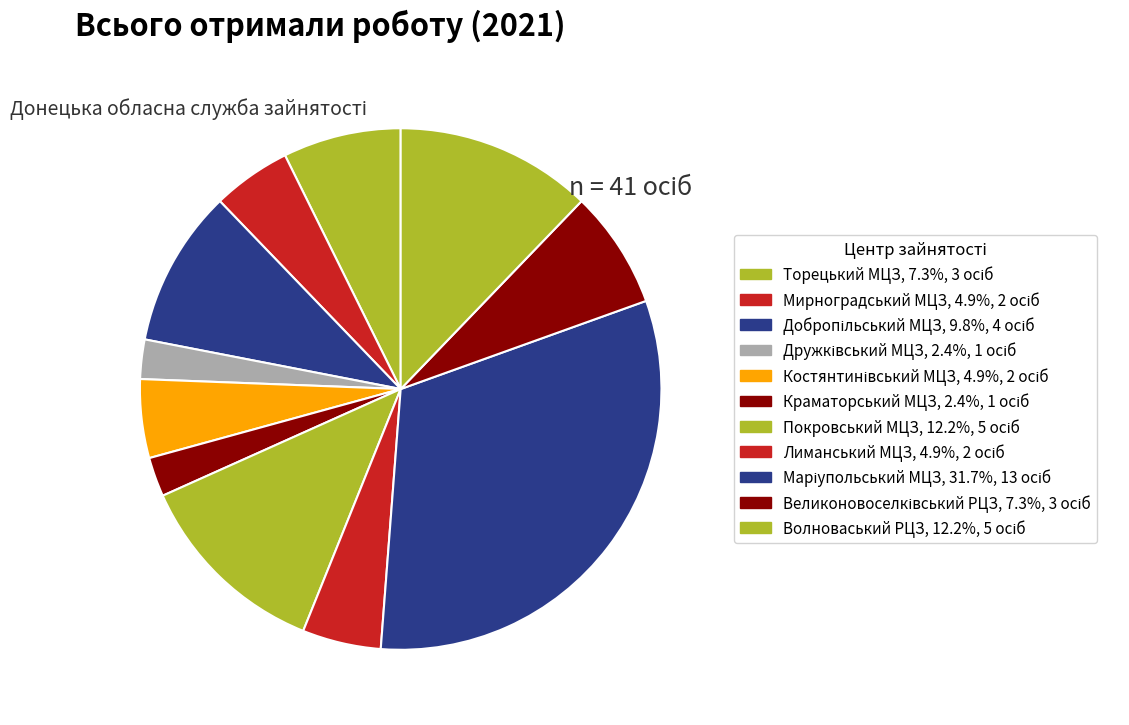

How many slices are in this pie chart?

11